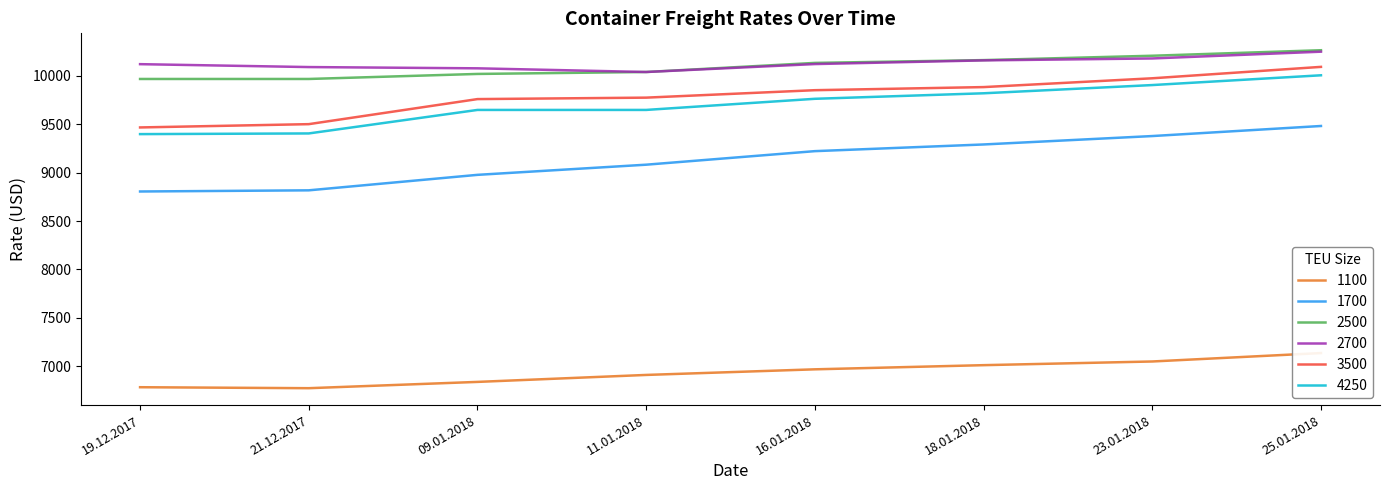

What is the average value of the 3500 series?

9788